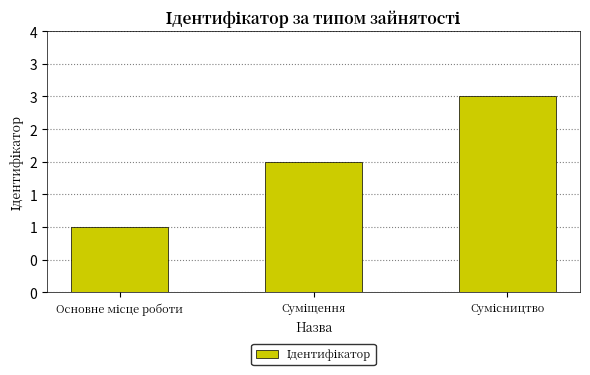

What is the sum of all values?

6